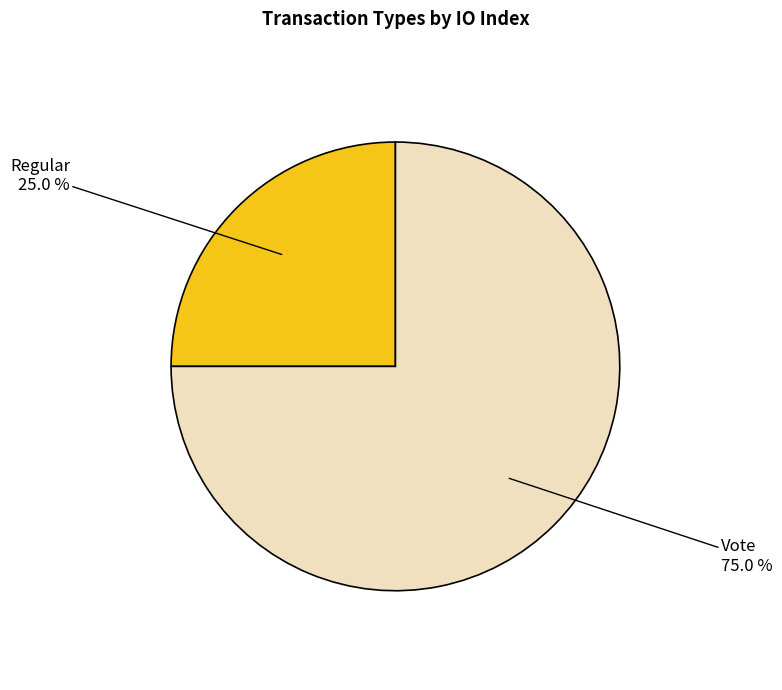

Does any single category account for the majority?

Yes